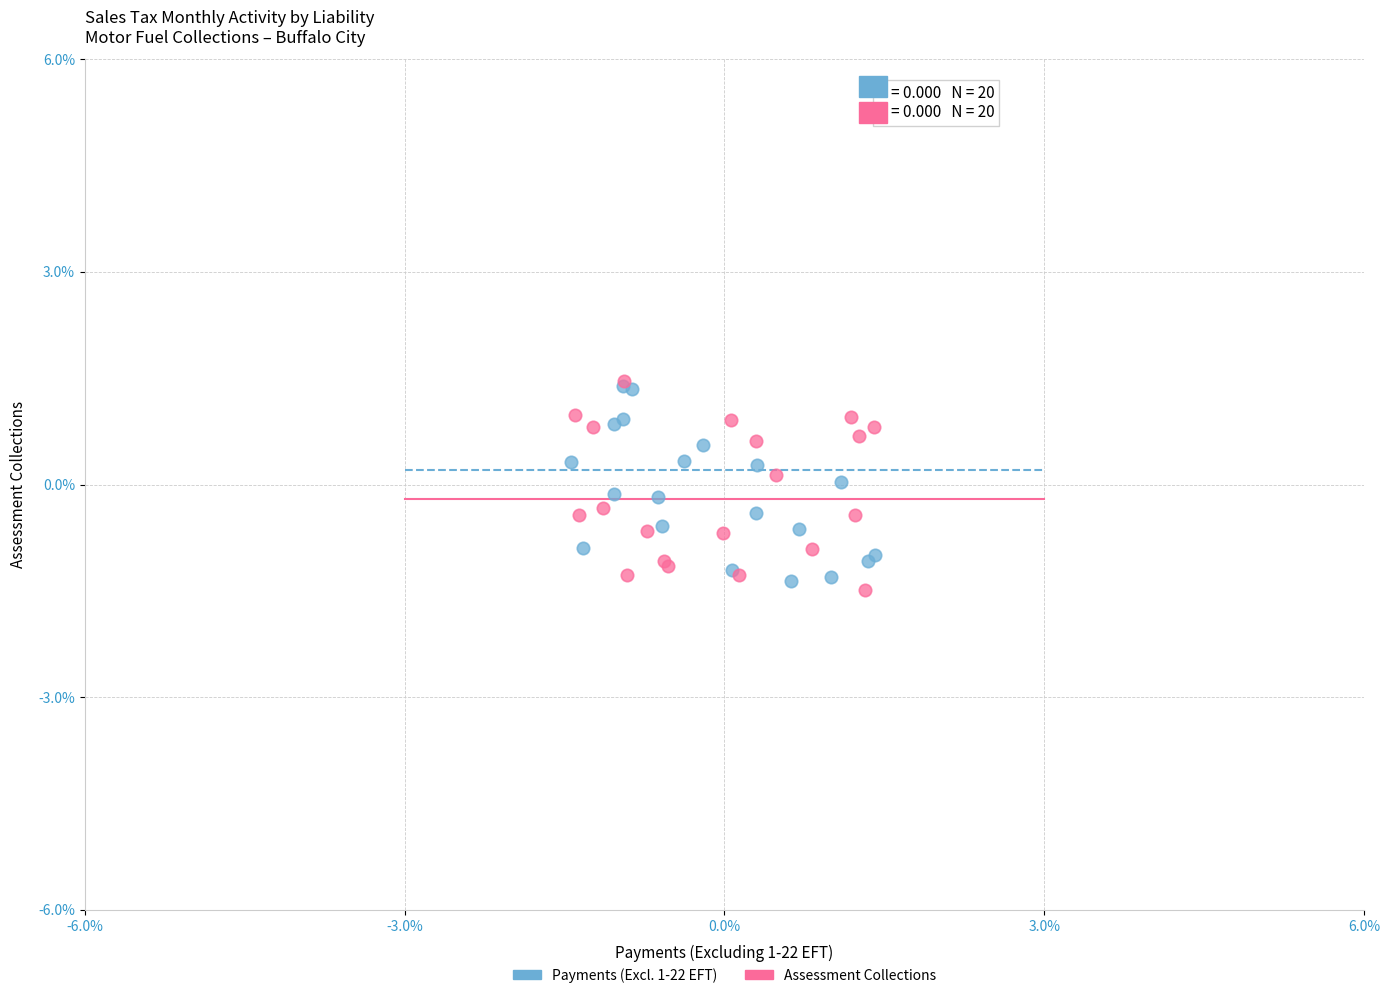

What are all the series names shown in the legend?

Payments (Excl. 1-22 EFT), Assessment Collections